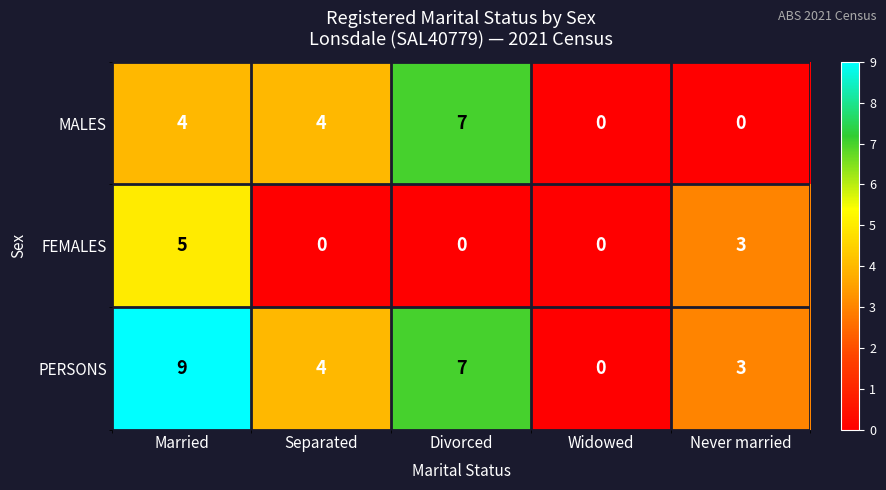

The value of MALES at Married is 2. True or false?

False